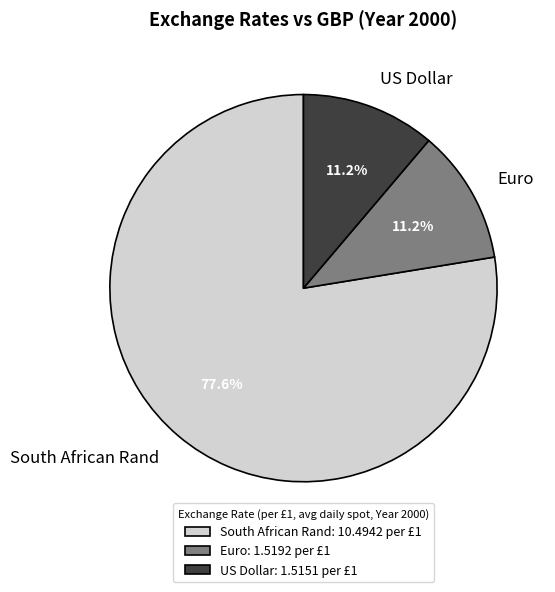

Which category accounts for the majority?

South African Rand